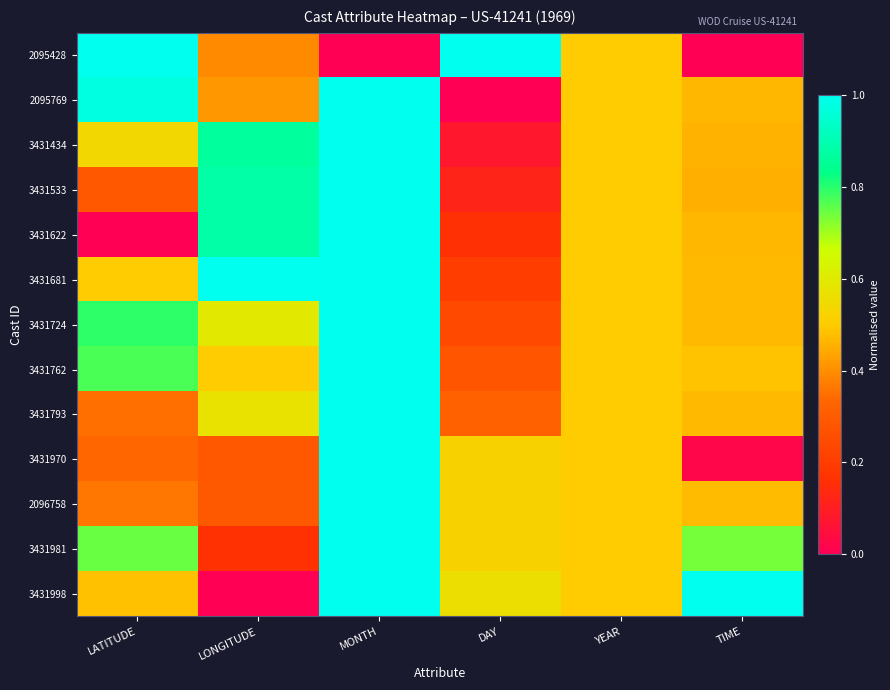

What is the total value across all series at LONGITUDE?

6.9